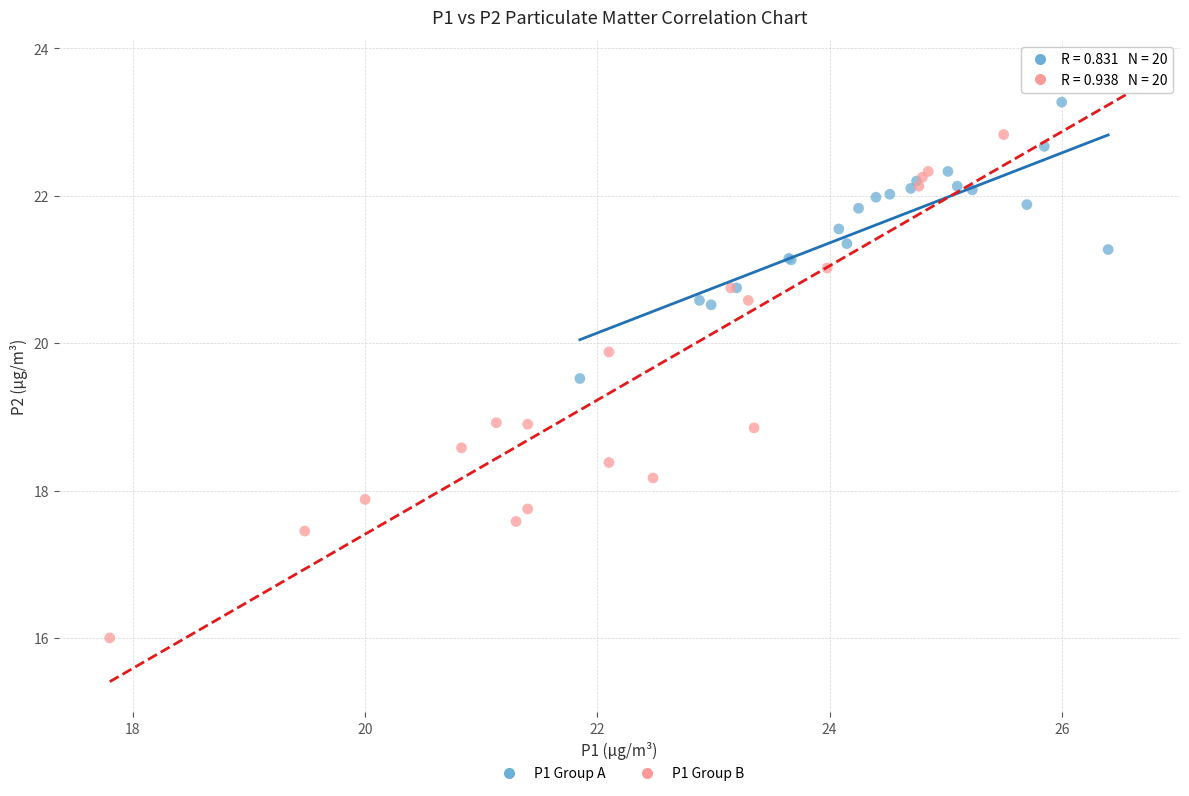

Which series has the largest Y range (max minus min)?

P1 Group B